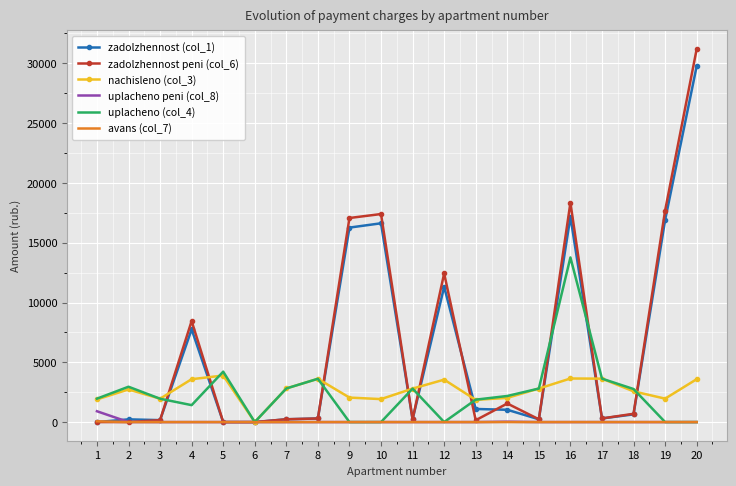

Which series has the widest spread of values?

zadolzhennost peni (col_6)